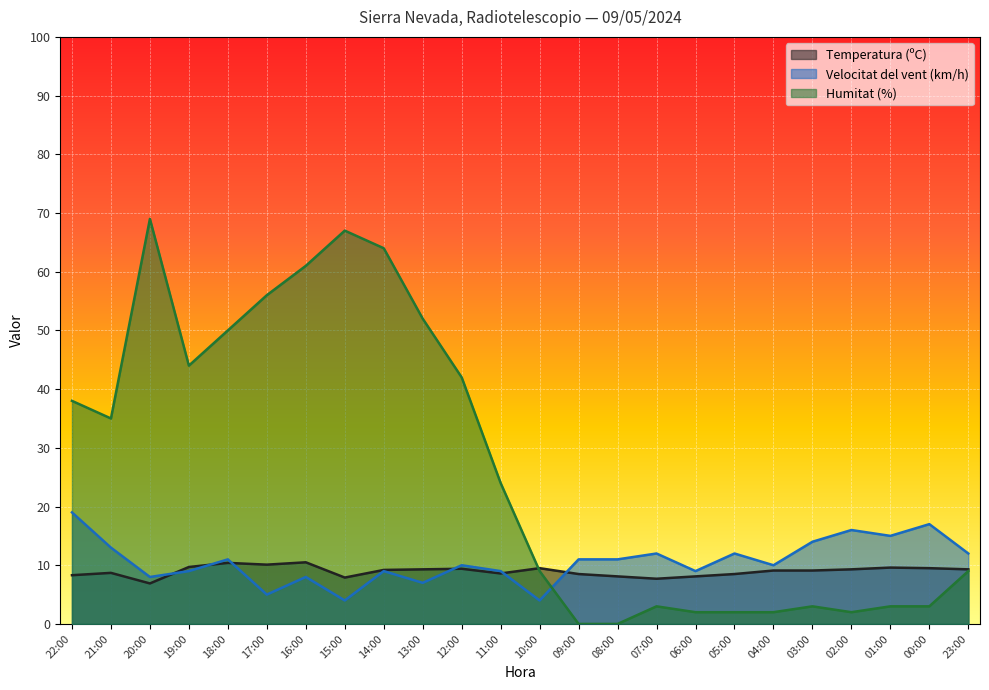

At which label does Humitat (%) first exceed 24?

22:00